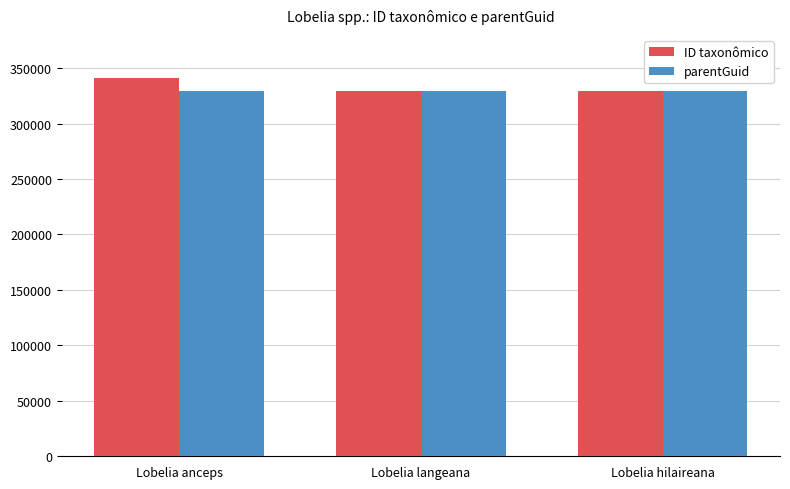

Are the bars grouped side by side (vs. stacked)?

Yes